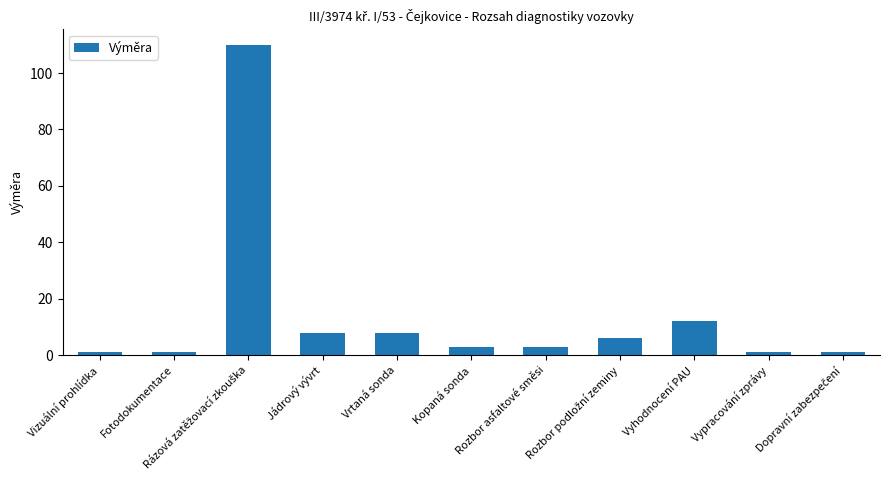

Is it true that the value at Kopaná sonda is 3?

True